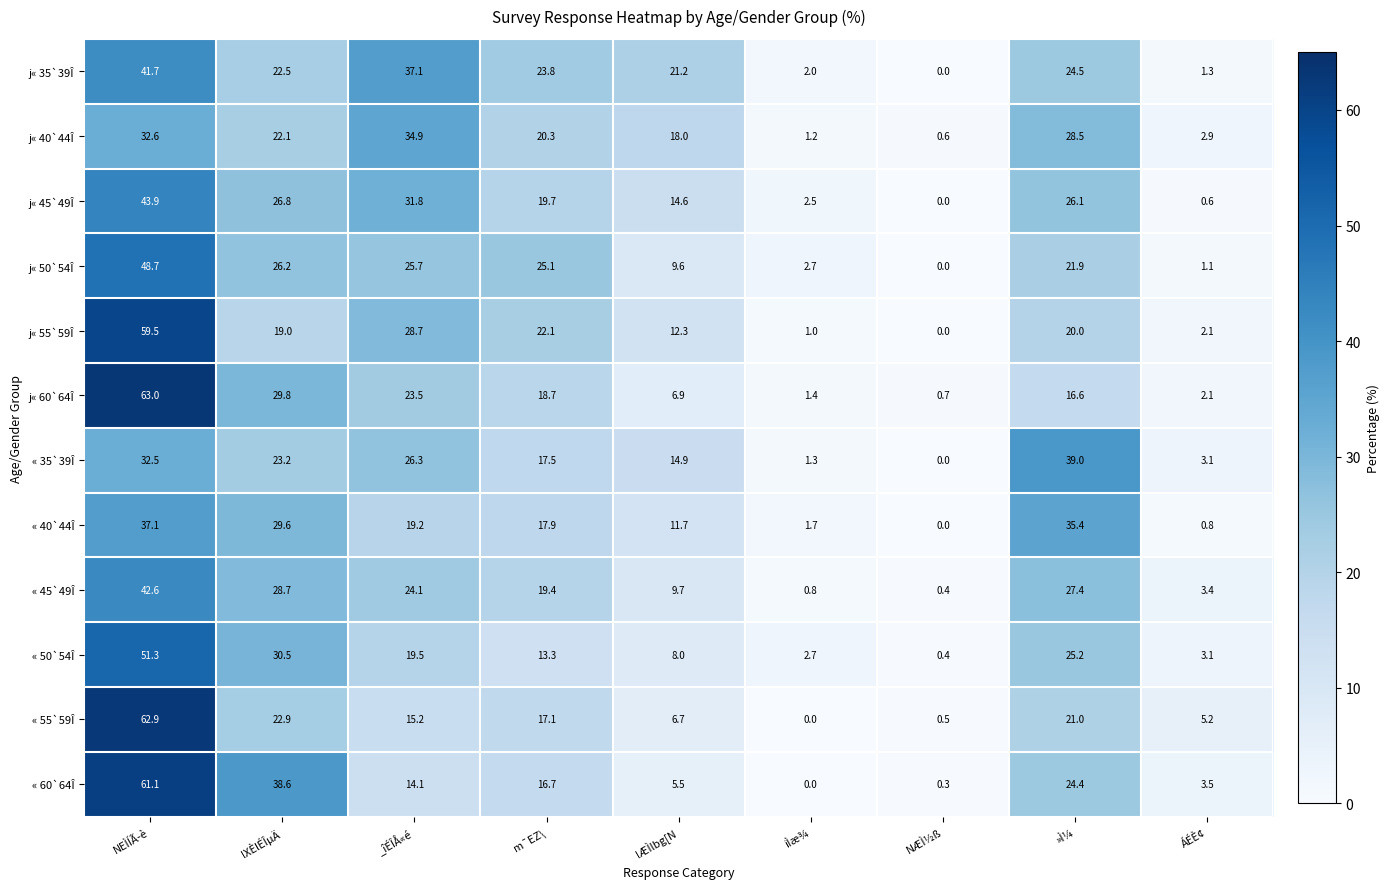

Read the « 60`64Î value at »Ì¼.

24.4